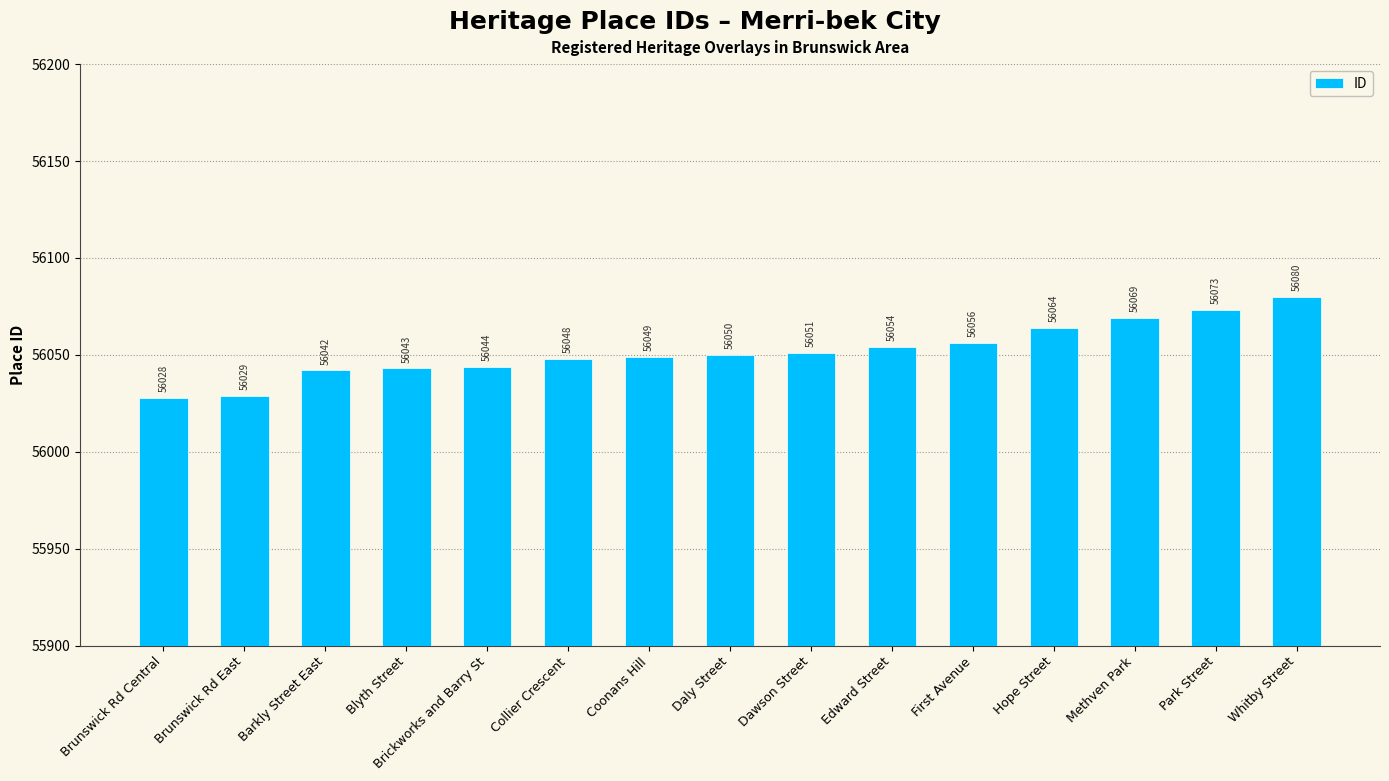

Which has a higher value, Brunswick Rd East or Brunswick Rd Central?

Brunswick Rd East